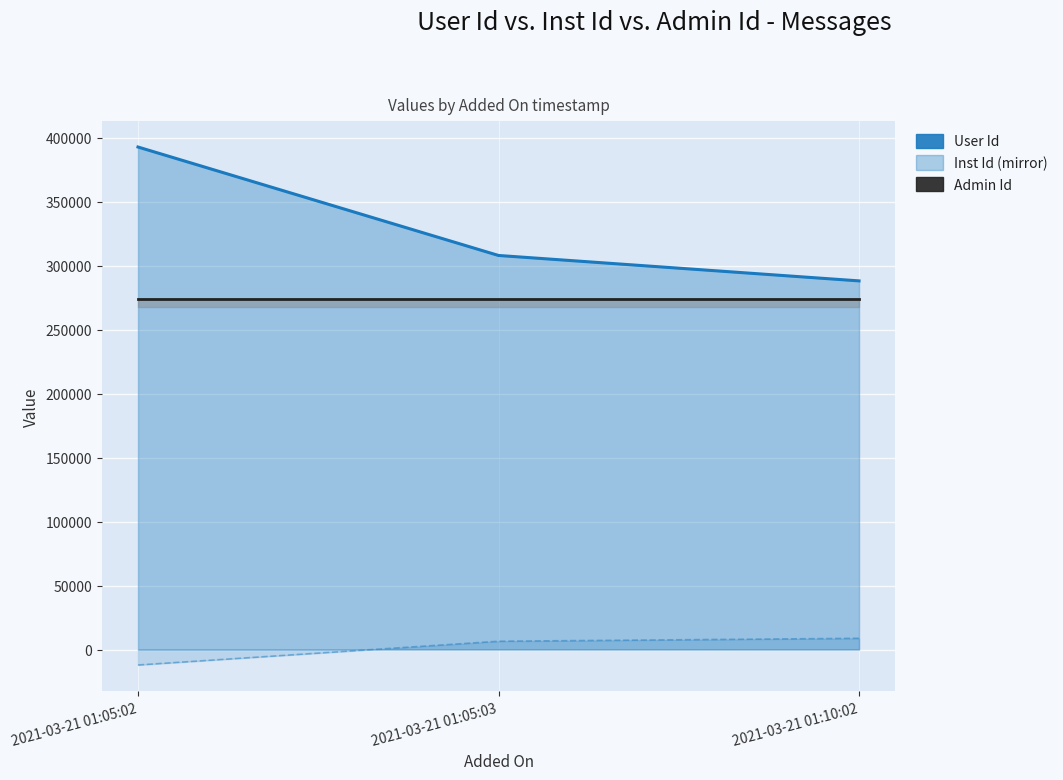

Which series changed the most between 2021-03-21 01:05:02 and 2021-03-21 01:10:02?

Inst Id